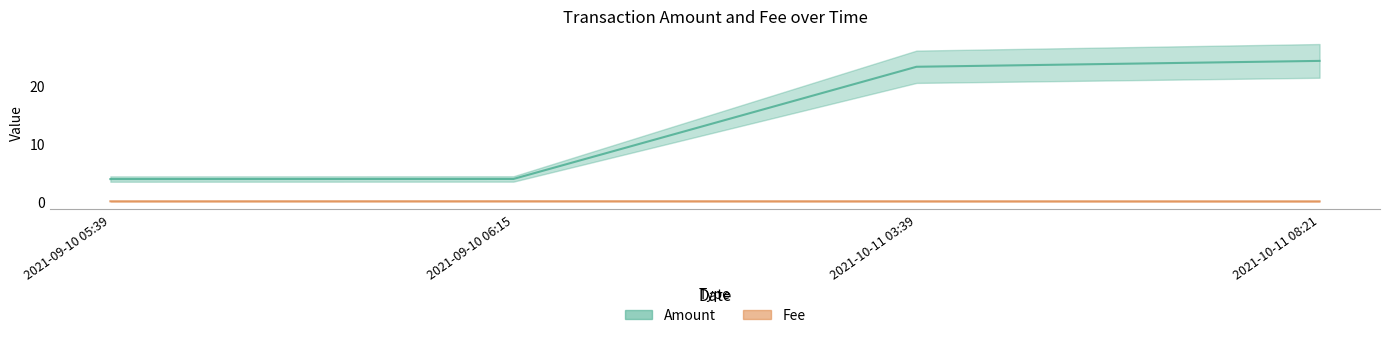

What is the spread (max minus min) of values at 2021-10-11 03:39?

23.4